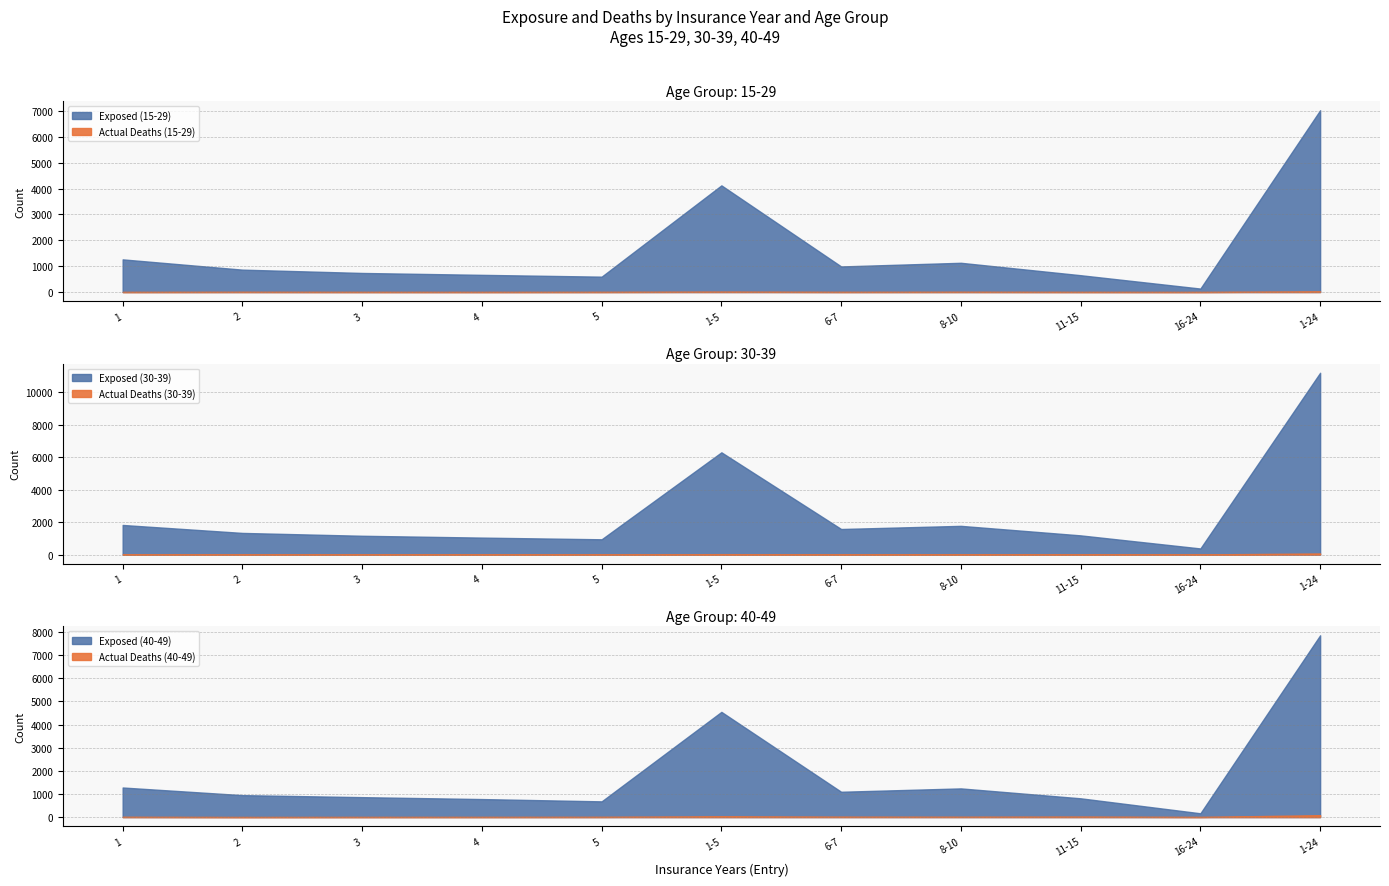

Which series changed the most between 1-5 and 16-24?

Exposed (30-39)